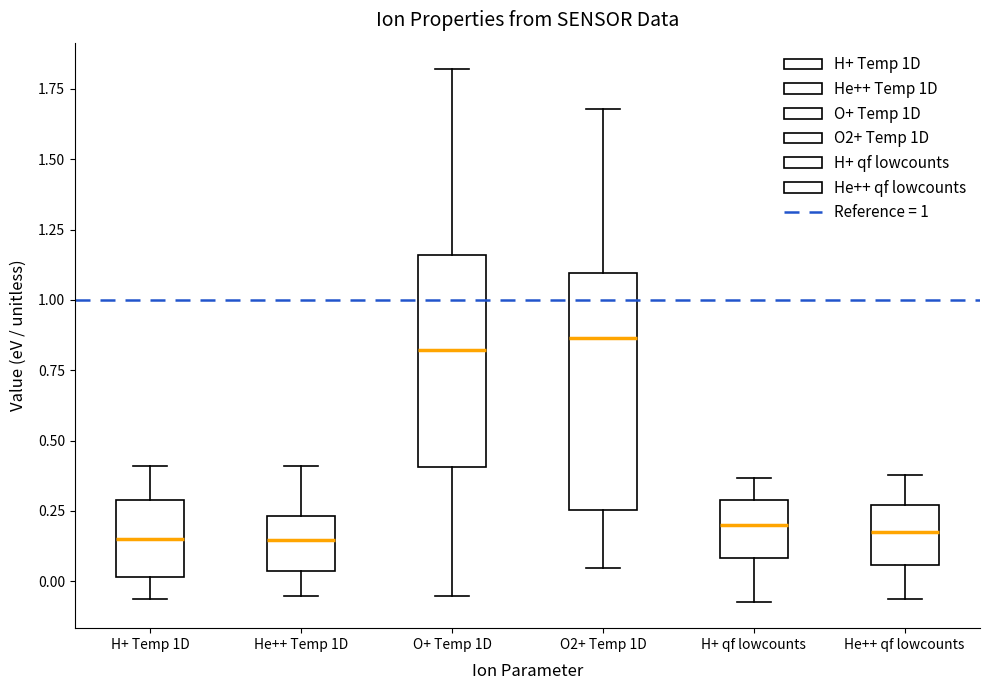

Reading left to right, transcribe this box plot: for each box, give where its median line is, the range the box spans, and where its two whiskers end, as read against the y-axis. The values are not printed on the chart, so give them approximately, as read against the axis.

H+ Temp 1D: median 0.15, box 0.00 to 0.30, whiskers -0.05 to 0.40
He++ Temp 1D: median 0.15, box 0.05 to 0.25, whiskers -0.05 to 0.40
O+ Temp 1D: median 0.80, box 0.40 to 1.15, whiskers -0.05 to 1.80
O2+ Temp 1D: median 0.85, box 0.25 to 1.10, whiskers 0.05 to 1.70
H+ qf lowcounts: median 0.20, box 0.10 to 0.30, whiskers -0.05 to 0.35
He++ qf lowcounts: median 0.20, box 0.05 to 0.25, whiskers -0.05 to 0.40